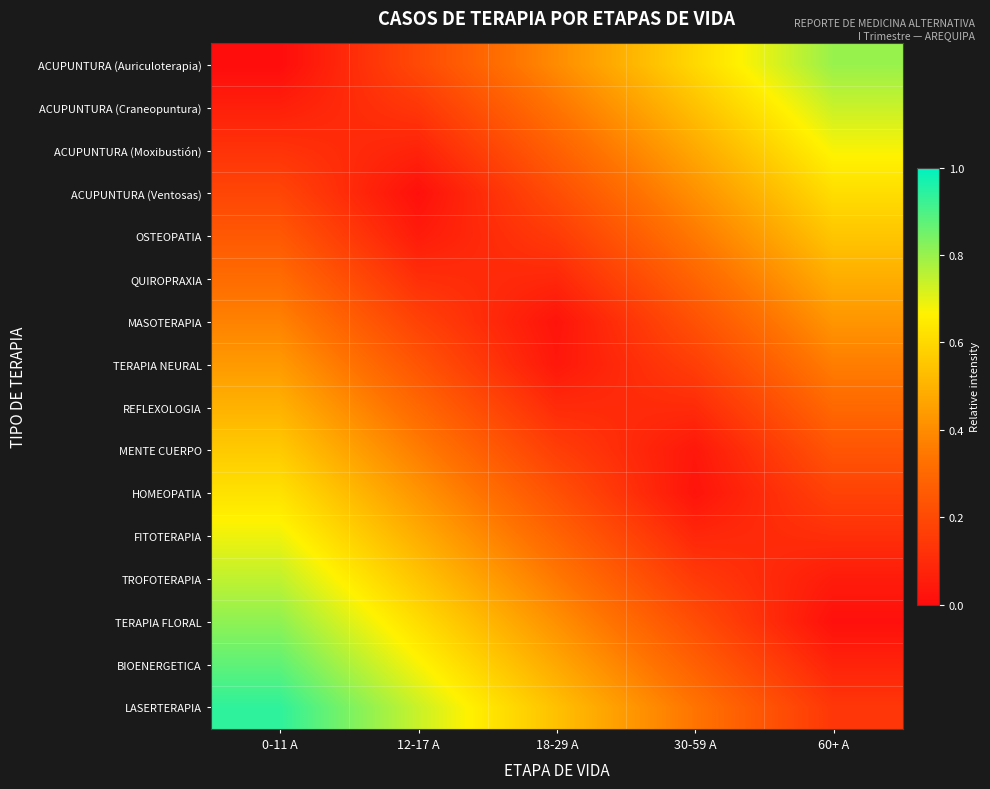

At how many categories does at least one series exceed 0?

5